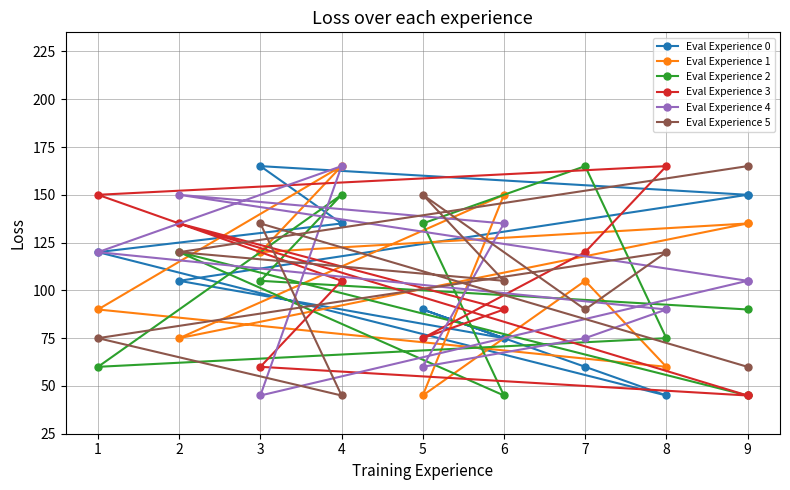

What is the difference between the second highest and second lowest values in the Eval Experience 0 series?

90